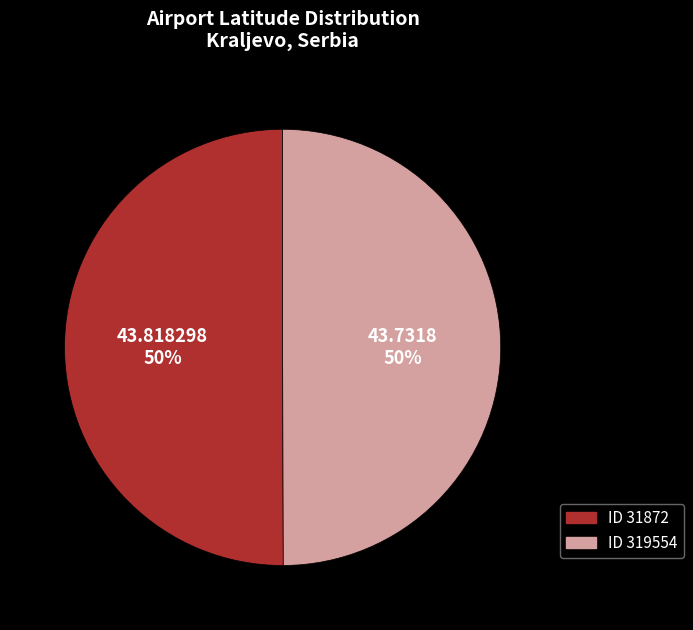

Do ID 319554 and ID 31872 together represent more than half of the pie?

Yes